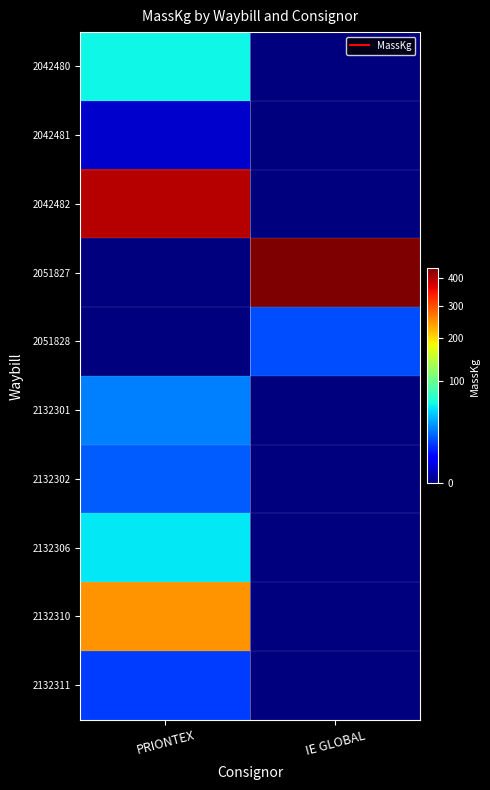

Reading left to right, list all the values displayed in this chart.

2042480: PRIONTEX=60	IE GLOBAL=0
2042481: PRIONTEX=2	IE GLOBAL=0
2042482: PRIONTEX=396	IE GLOBAL=0
2051827: PRIONTEX=0	IE GLOBAL=439
2051828: PRIONTEX=0	IE GLOBAL=18
2132301: PRIONTEX=28	IE GLOBAL=0
2132302: PRIONTEX=21	IE GLOBAL=0
2132306: PRIONTEX=55	IE GLOBAL=0
2132310: PRIONTEX=247	IE GLOBAL=0
2132311: PRIONTEX=15	IE GLOBAL=0